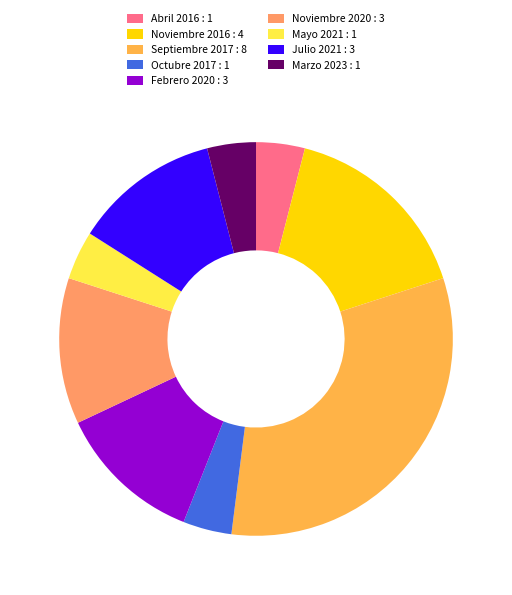

Is the sum of Abril 2016 : 1 and Noviembre 2020 : 3 greater than half?

No